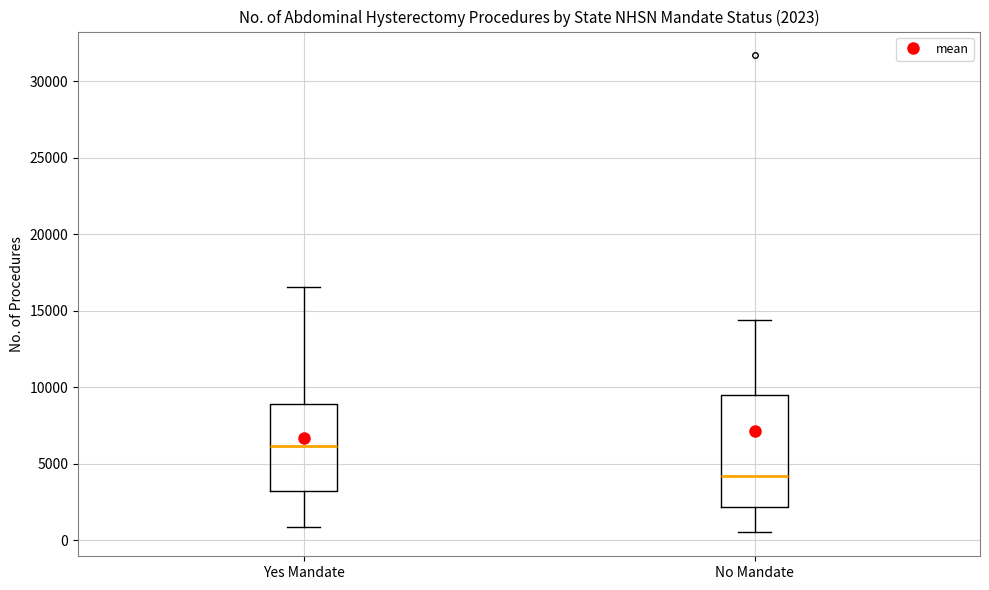

Which box is the tallest, from its lower edge to its upper edge?

No Mandate